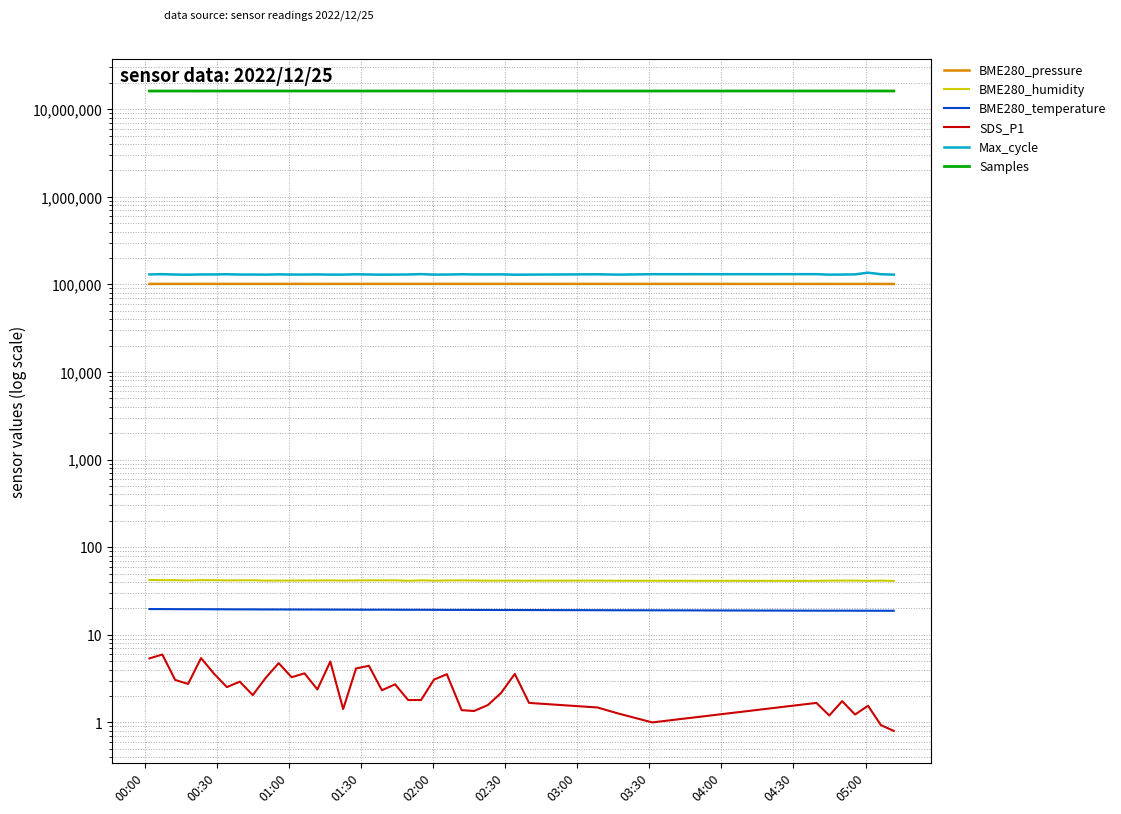

At which label does BME280_pressure first exceed 101324?

00:00